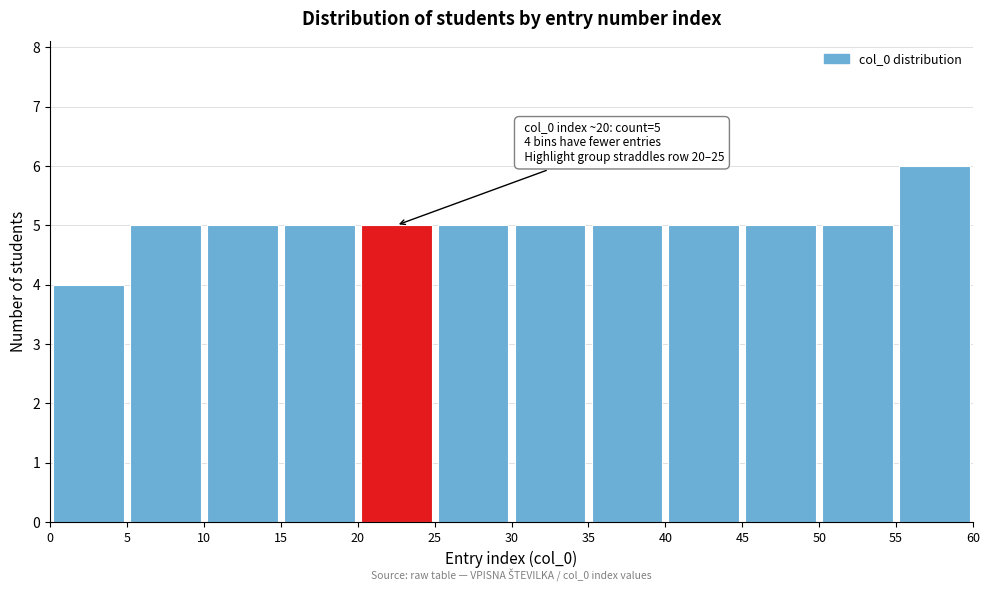

Which range on the x-axis has the tallest bar?

55 to 60